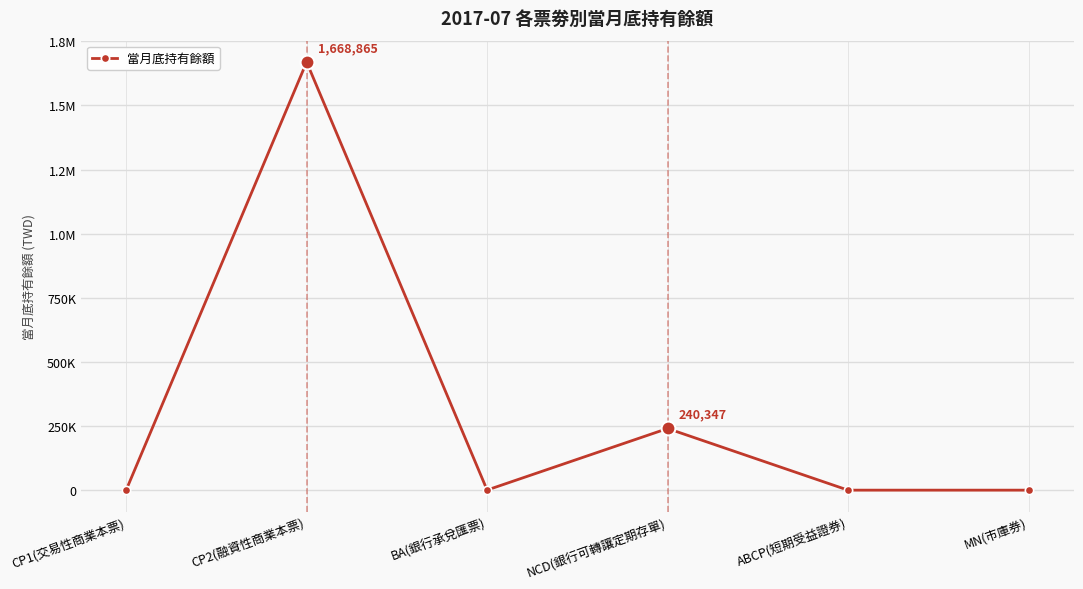

Is this an area chart (filled region under the line)?

No